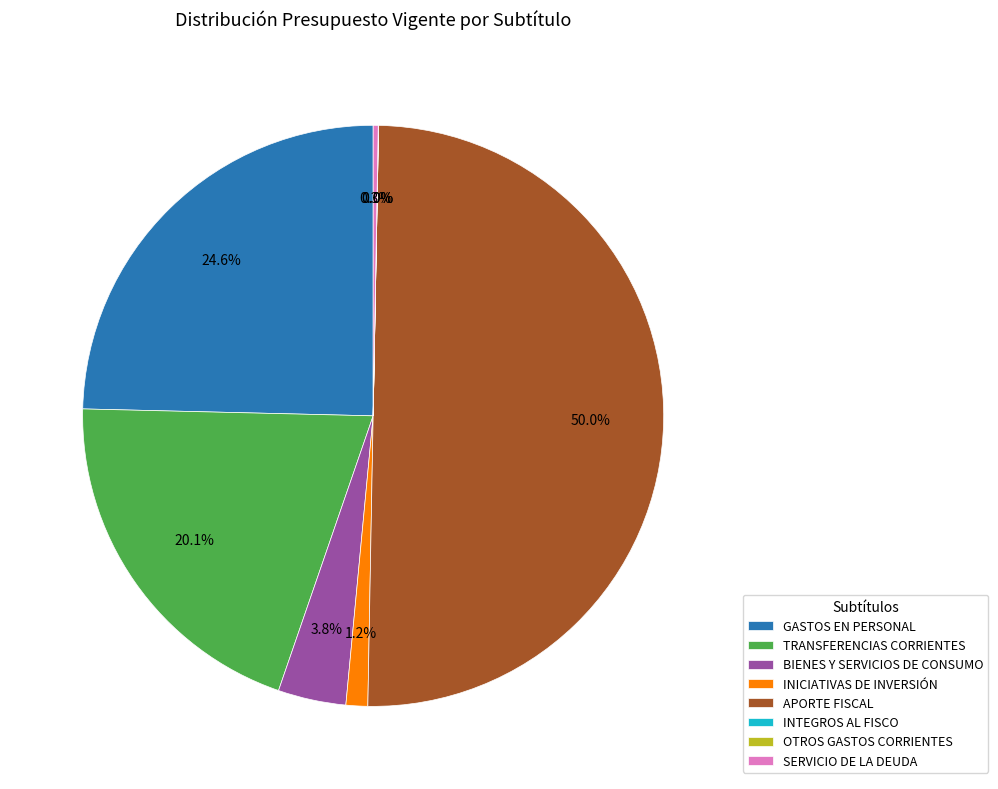

Does TRANSFERENCIAS CORRIENTES represent more than half of the total?

No